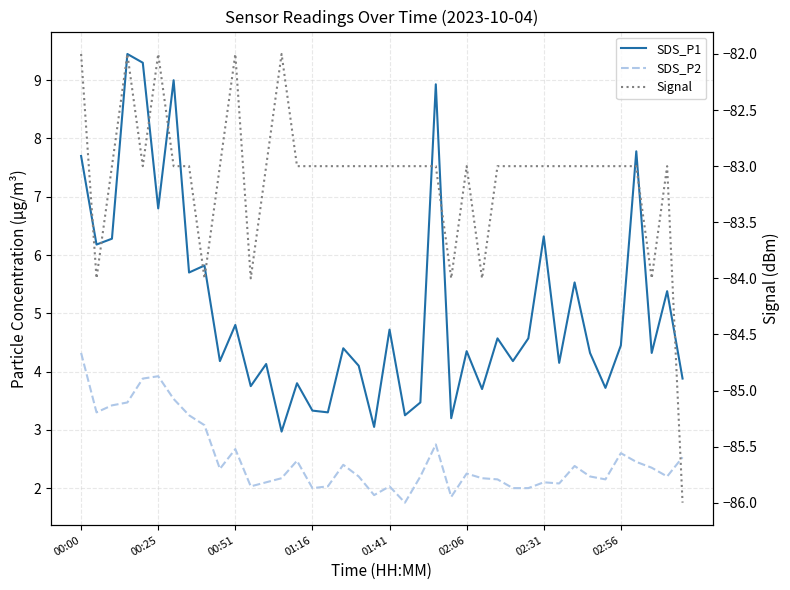

Which series has the largest total across all categories?

SDS_P1